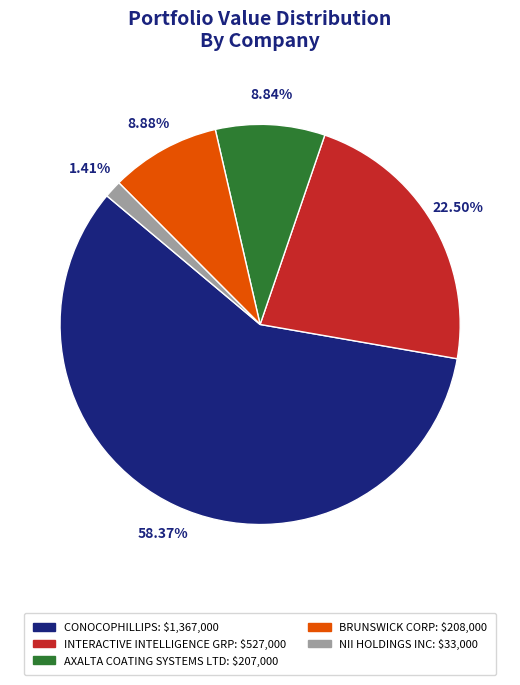

Does any single category account for the majority?

Yes